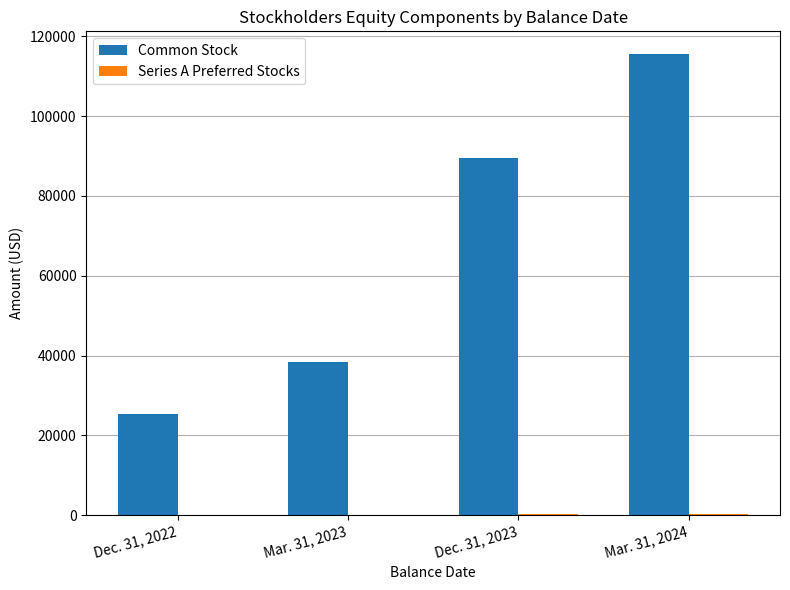

How many Common Stock values are between 38494 and 115477?

3